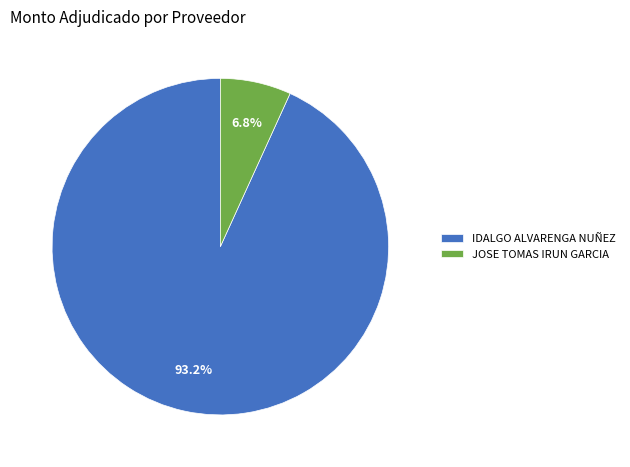

How many slices are in this pie chart?

2